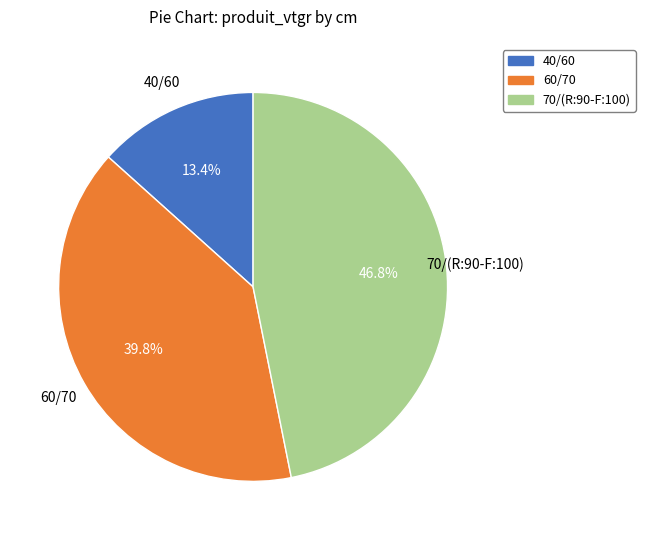

True or false: 70/(R:90-F:100) accounts for 36% of the total.

False